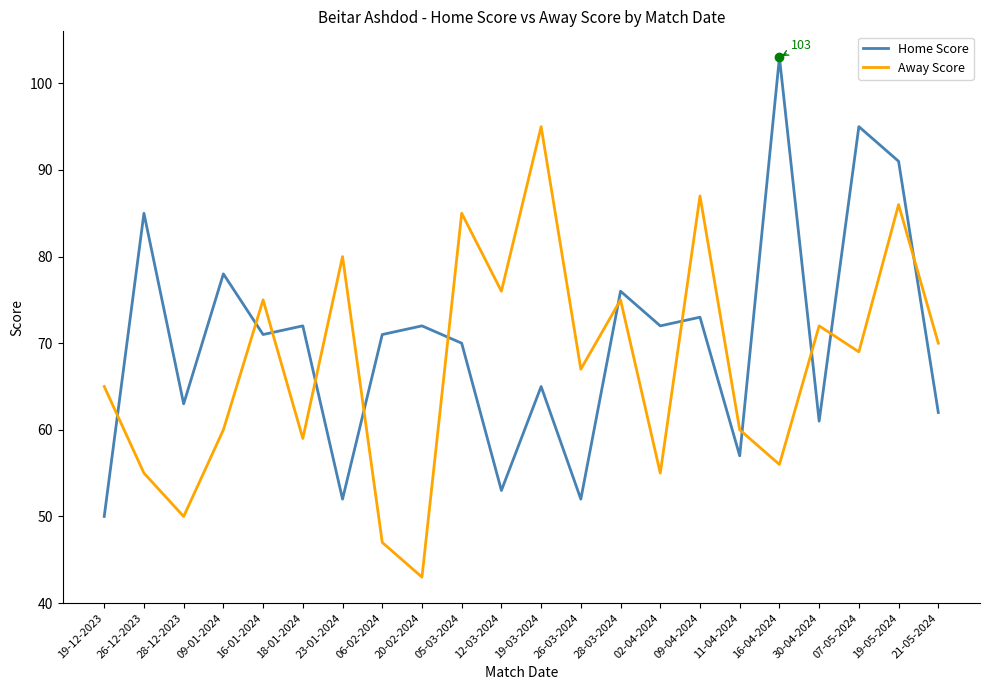

How many interior local peaks does the Home Score series have?

9